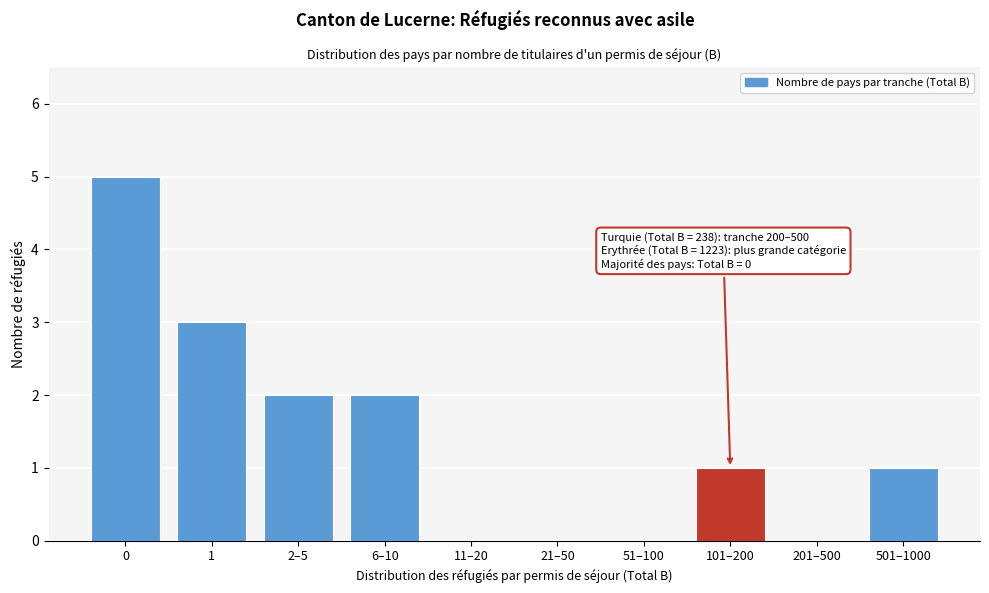

Reading left to right, extract all data points from this chart.

0=5	1=3	2–5=2	6–10=2	11–20=0	21–50=0	51–100=0	101–200=1	201–500=0	501–1000=1